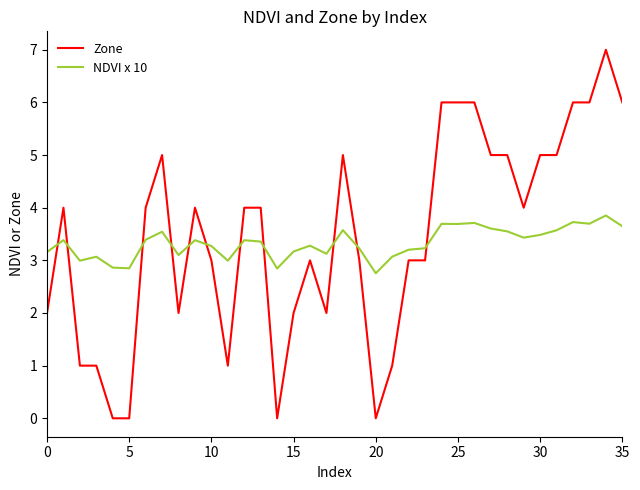

What is the maximum value for NDVI x 10?

3.9